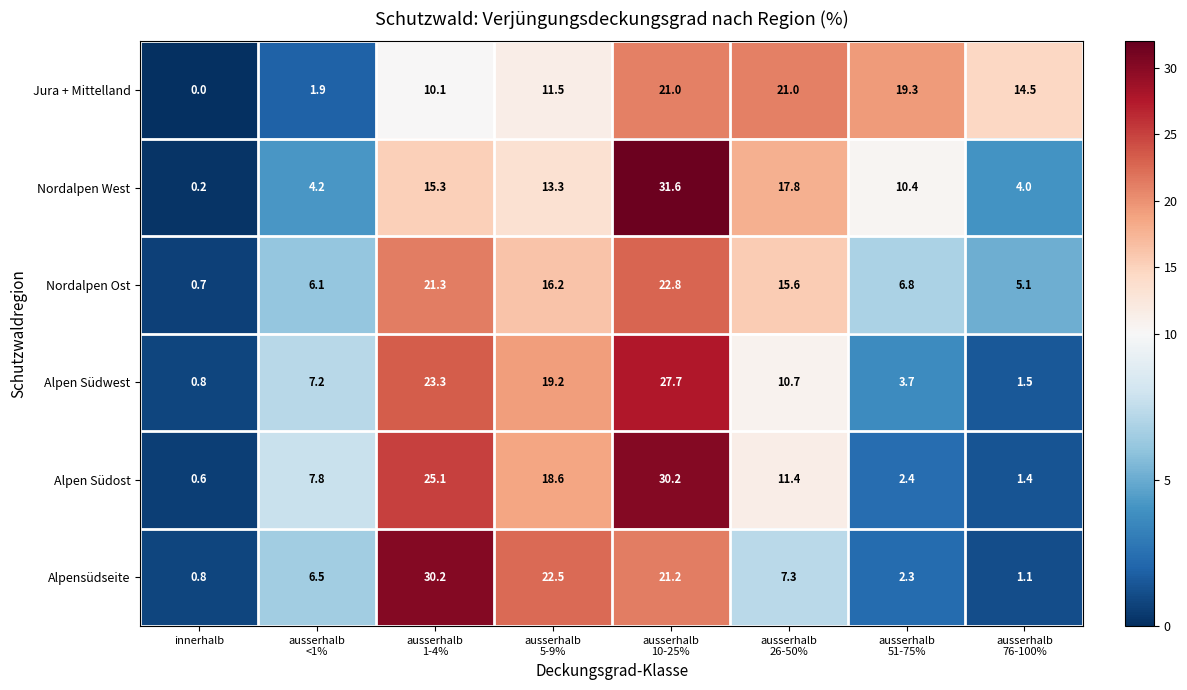

At how many categories does at least one series exceed 22?

3